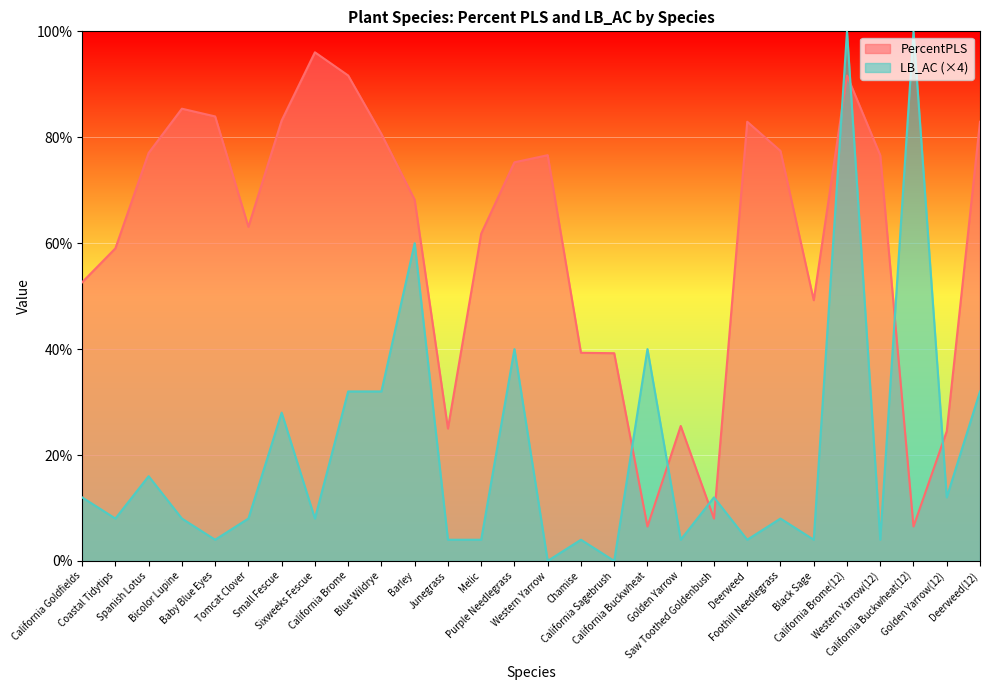

What are all the series names shown in the legend?

PercentPLS, LB_AC (×4)